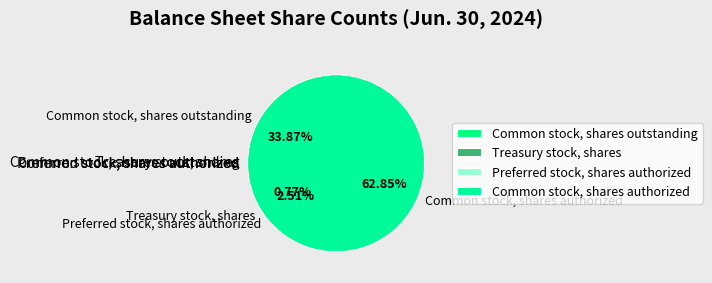

Which slice is the largest?

Common stock, shares authorized